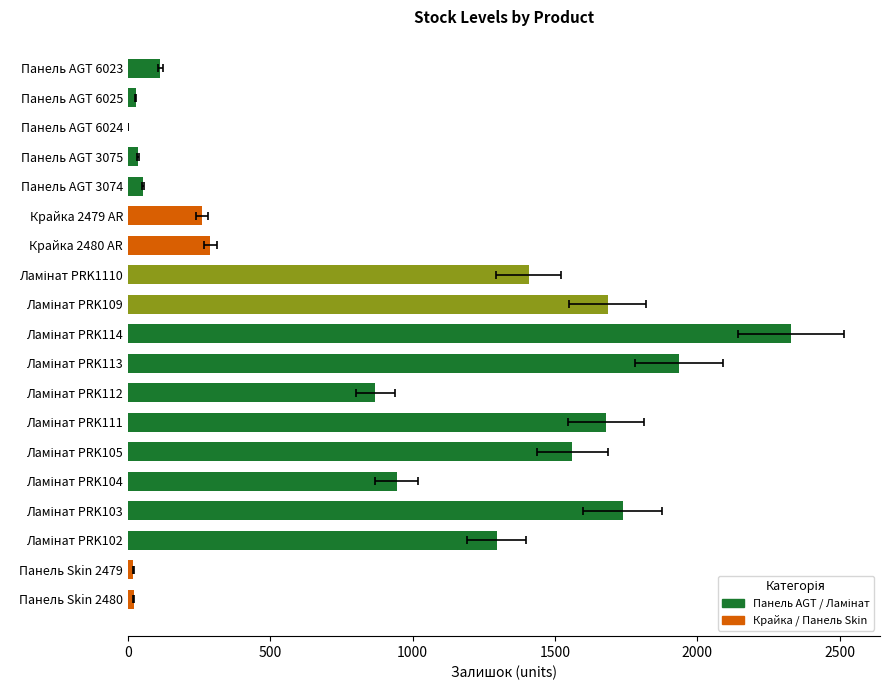

Reading left to right, extract all data points from this chart.

114	27	1	36	54	260	290	1407	1685	2329	1936	869	1679	1561	944	1738	1295	19	21